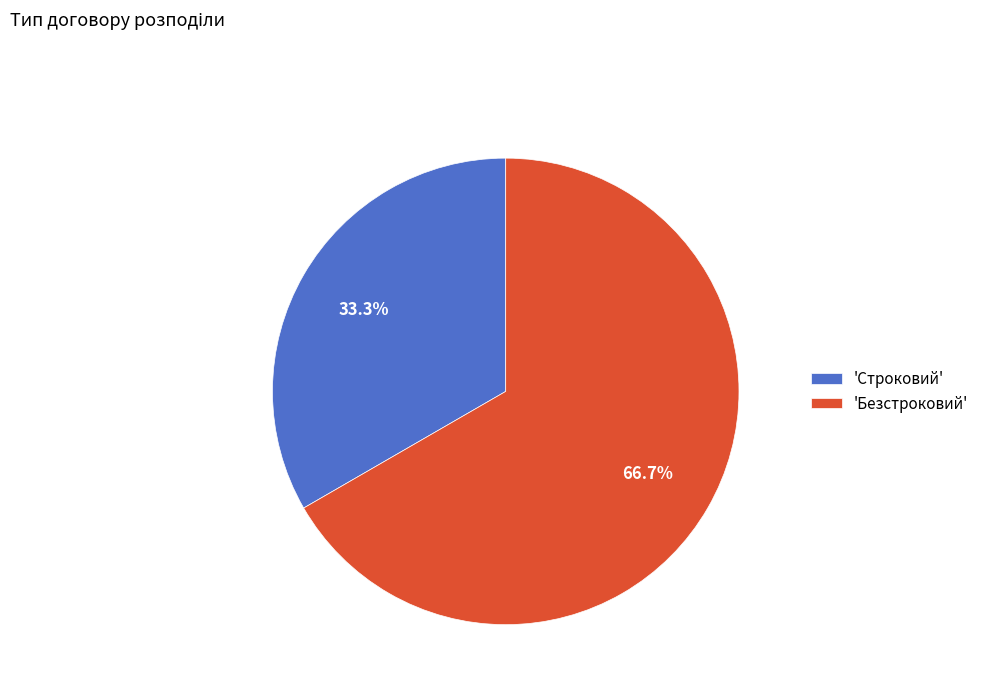

Rank the categories by value from highest to lowest.

'Безстроковий', 'Строковий'